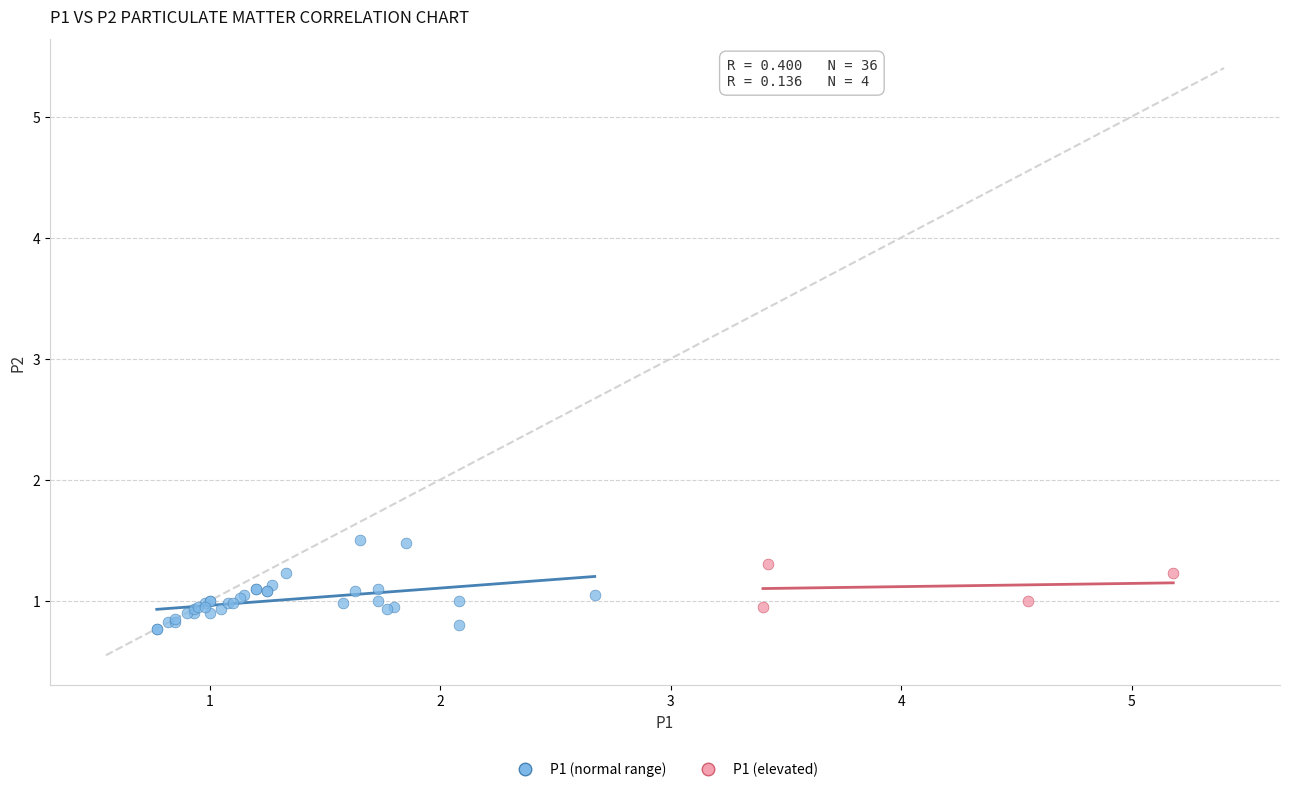

Which series has the widest spread of Y values?

P1 (normal range)